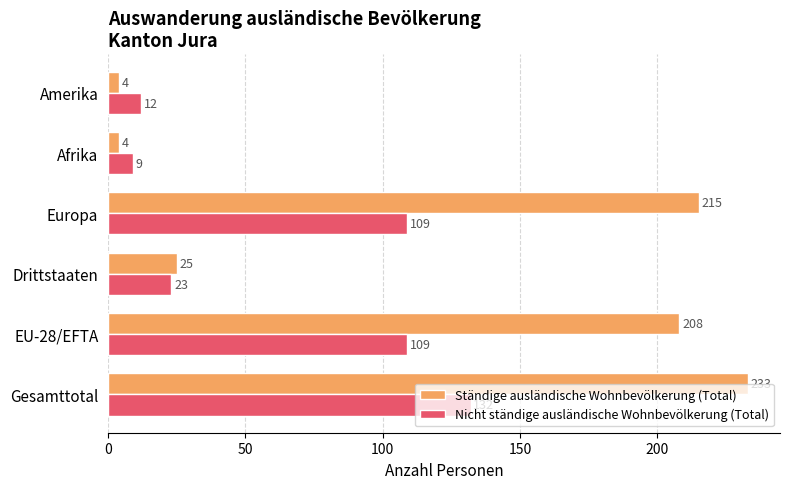

At how many categories does at least one series exceed 17?

4